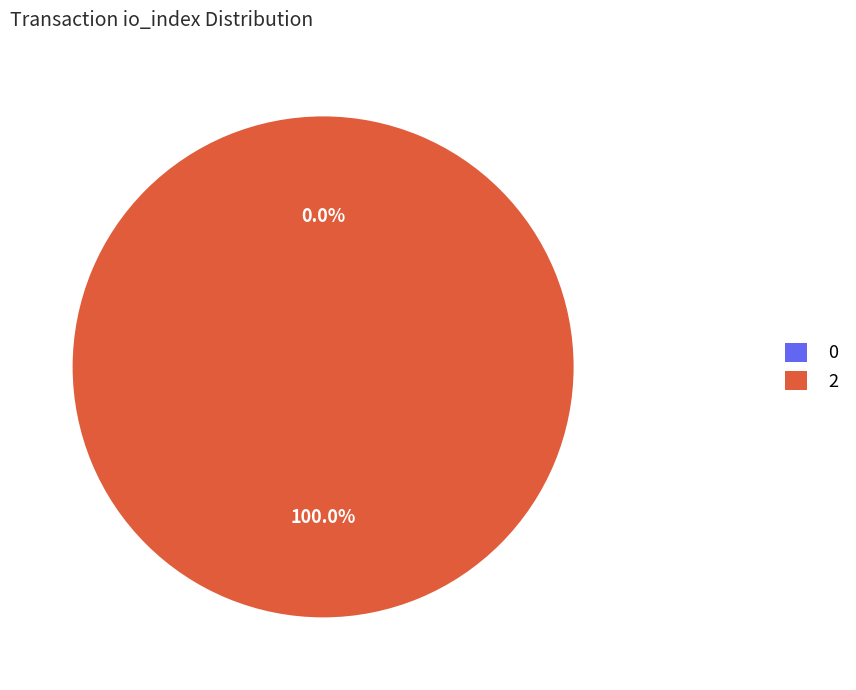

How many slices are in this pie chart?

2